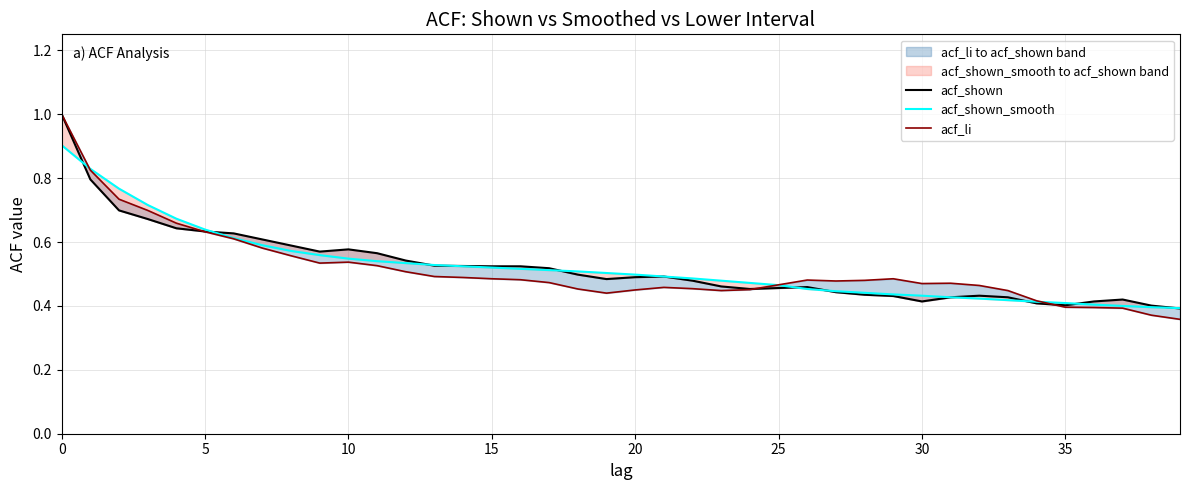

What is the value of the acf_li point at the 19th from the left?

0.5